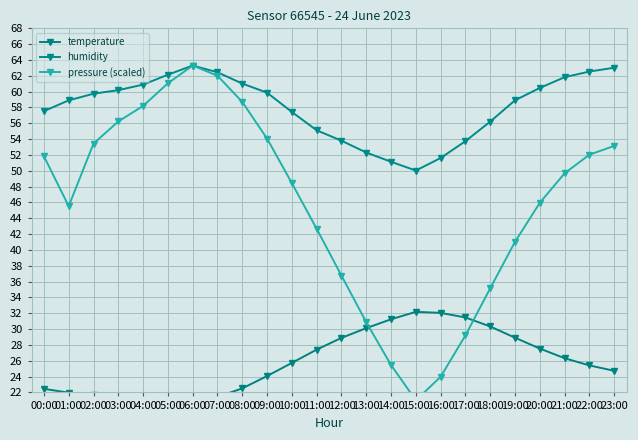

What position from the left is 02:00?

3